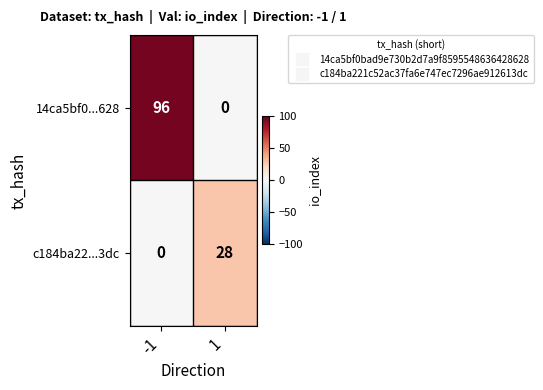

Which series has the largest range (max minus min)?

14ca5bf0...628